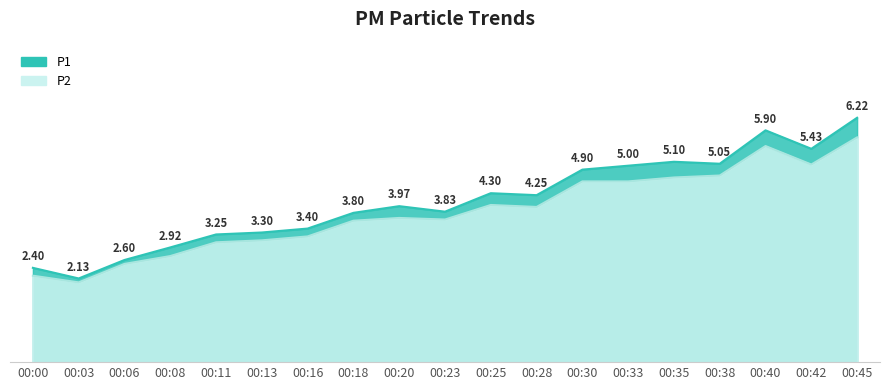

Which series has the largest range (max minus min)?

P1